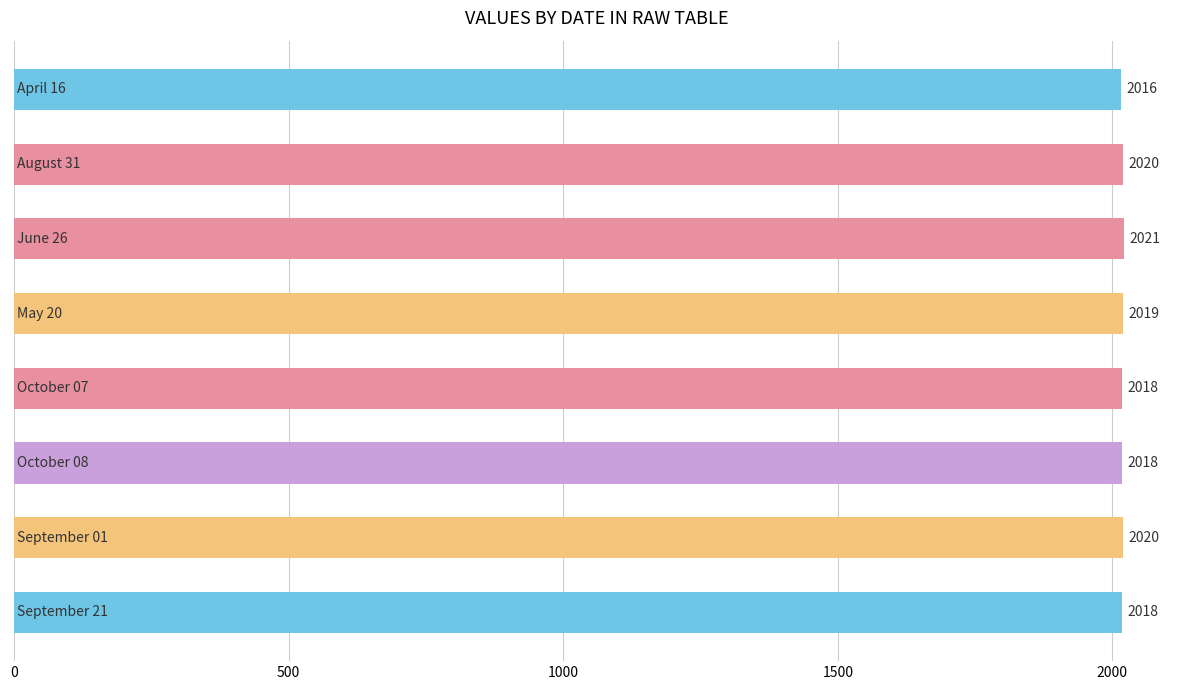

How many values are between 2018 and 2020?

6